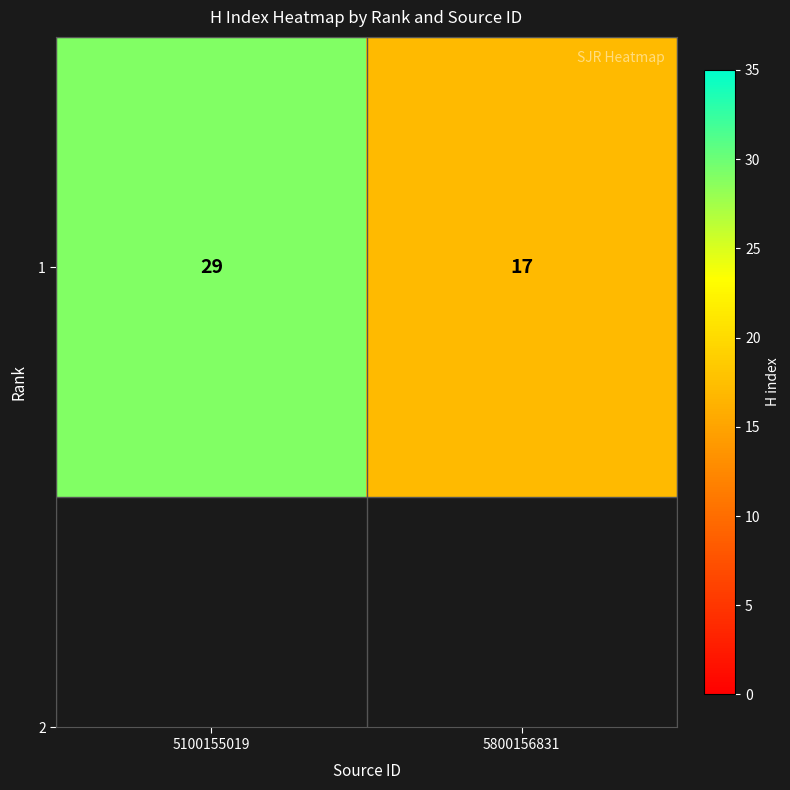

The value at 5100155019 is 29. True or false?

True